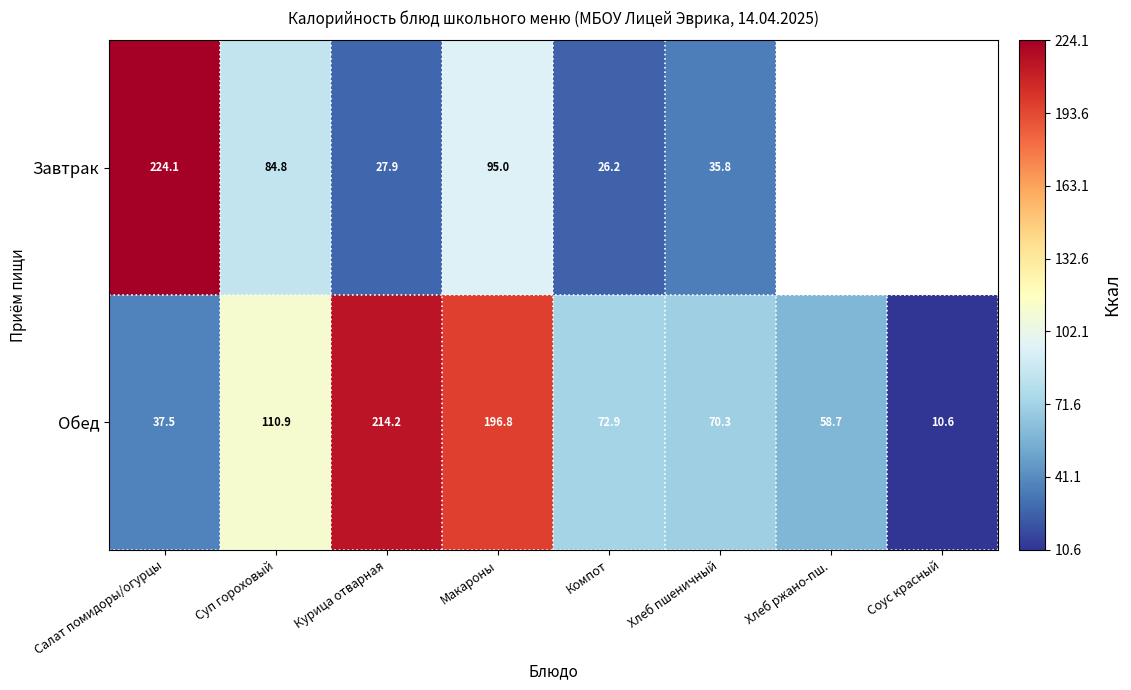

True or false: Обед has a value of 328.7 at Курица отварная.

False